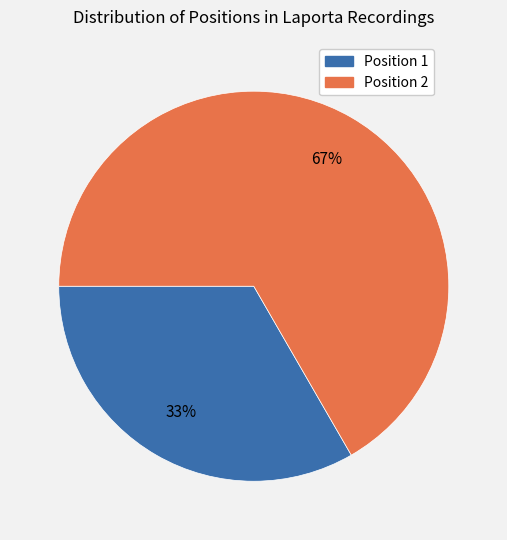

Rank the categories by value from highest to lowest.

Position 2, Position 1